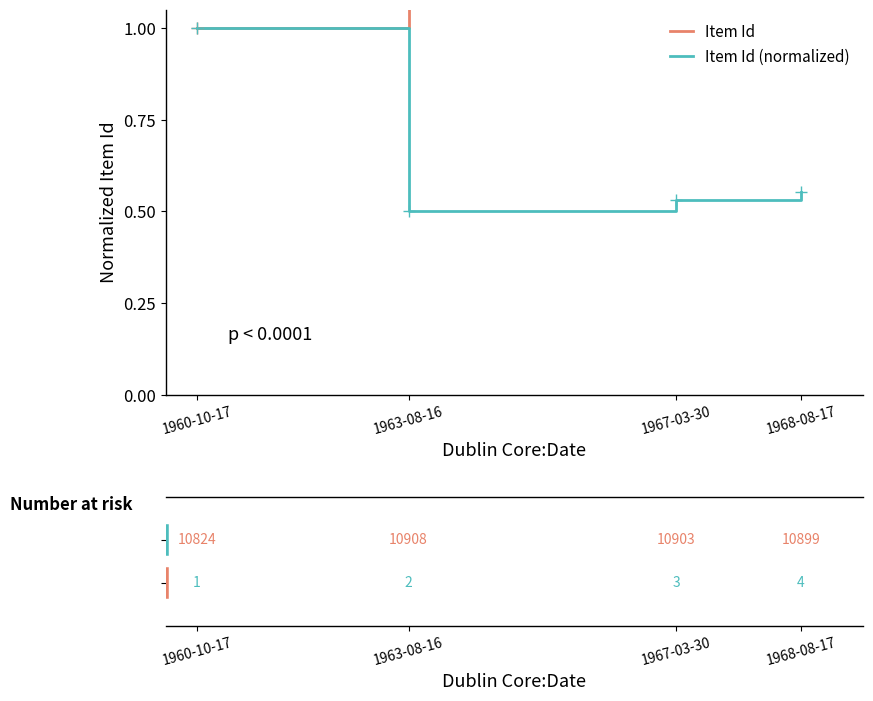

At which label is Item Id closest to 2?

1963-08-16